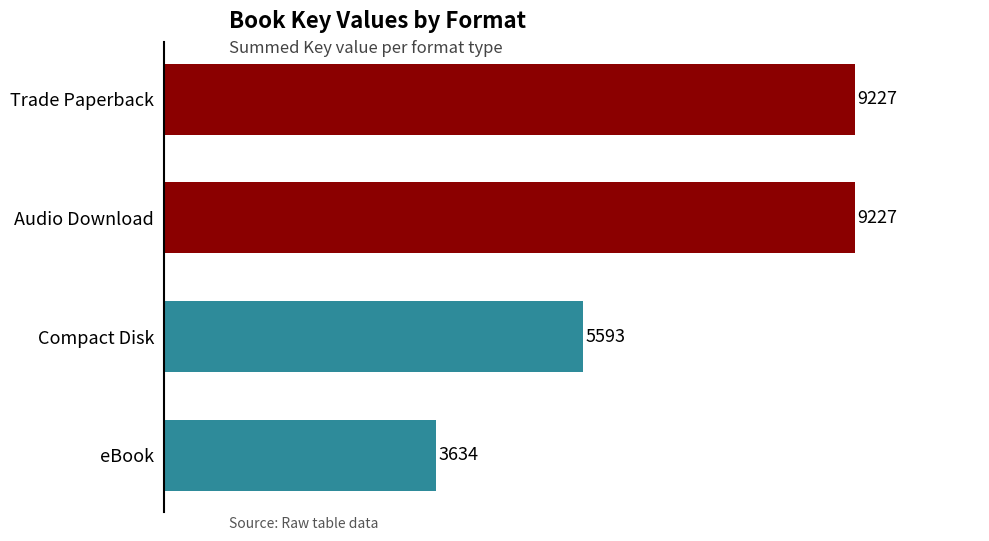

Is it true that the value at Compact Disk is 5593?

True